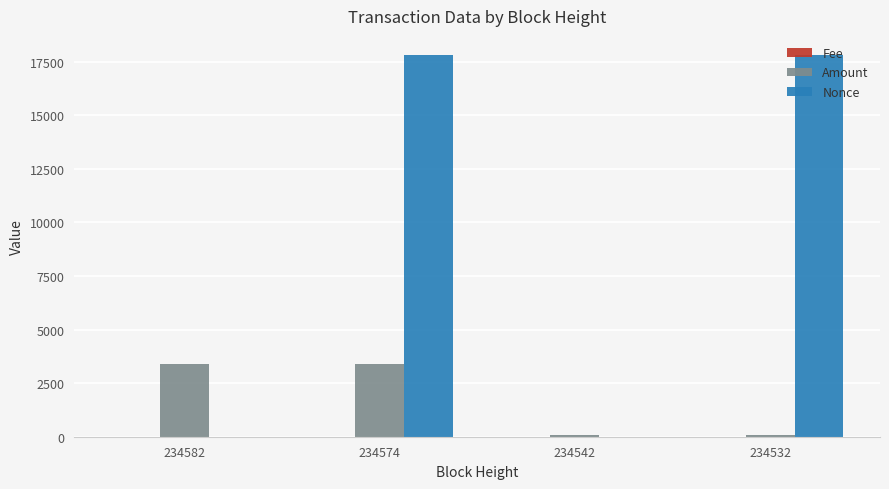

What is the average value of the Nonce series?

8902.0